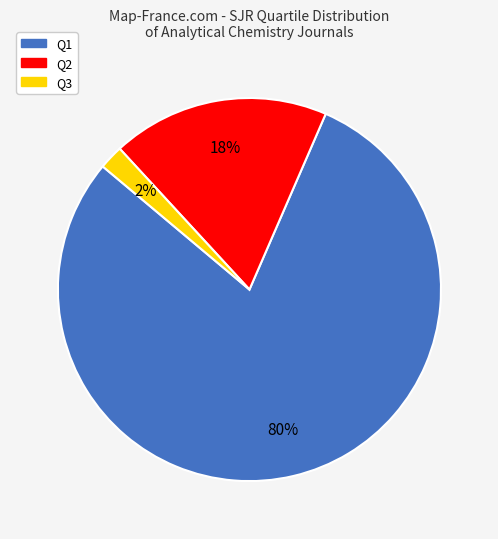

Count the number of slices in the pie.

3